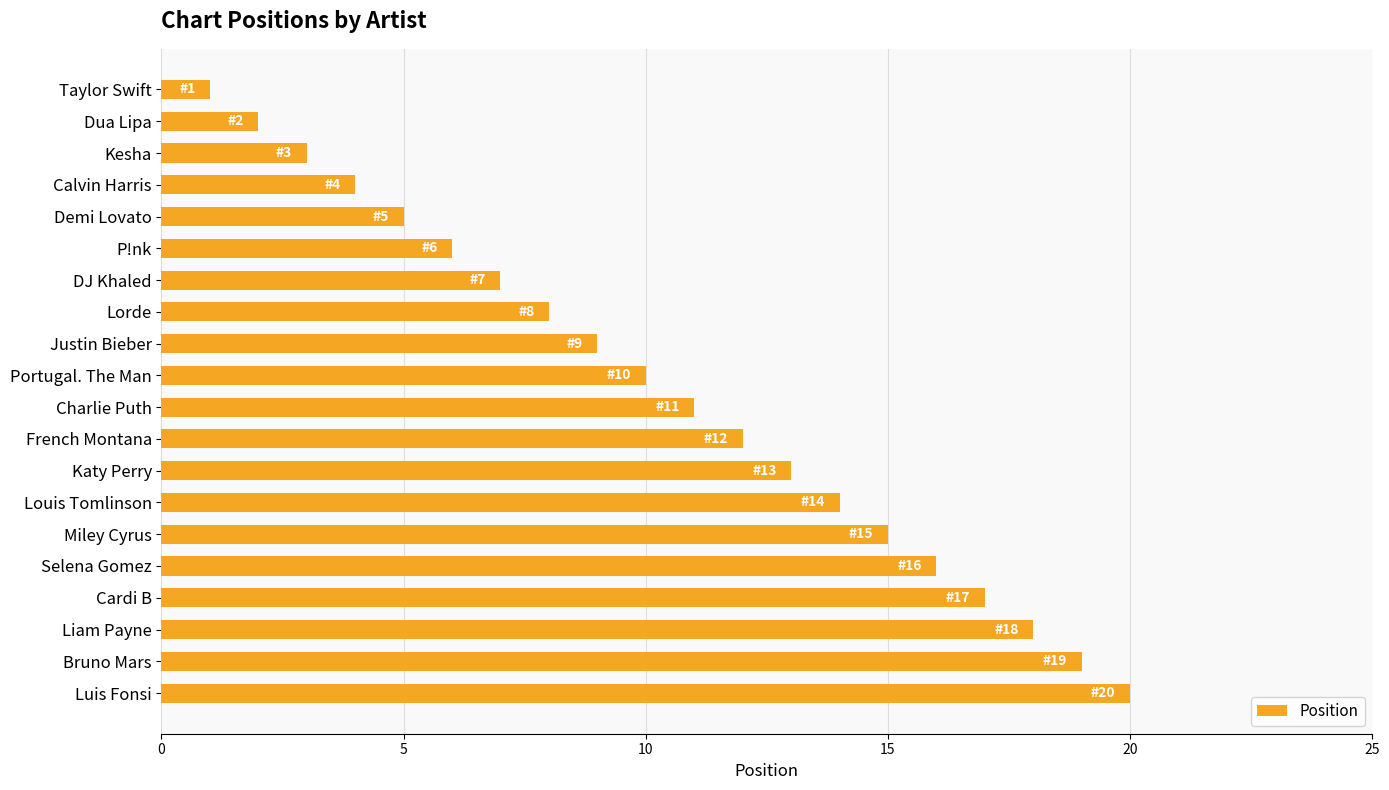

Rank the categories by value from highest to lowest.

Luis Fonsi, Bruno Mars, Liam Payne, Cardi B, Selena Gomez, Miley Cyrus, Louis Tomlinson, Katy Perry, French Montana, Charlie Puth, Portugal. The Man, Justin Bieber, Lorde, DJ Khaled, P!nk, Demi Lovato, Calvin Harris, Kesha, Dua Lipa, Taylor Swift